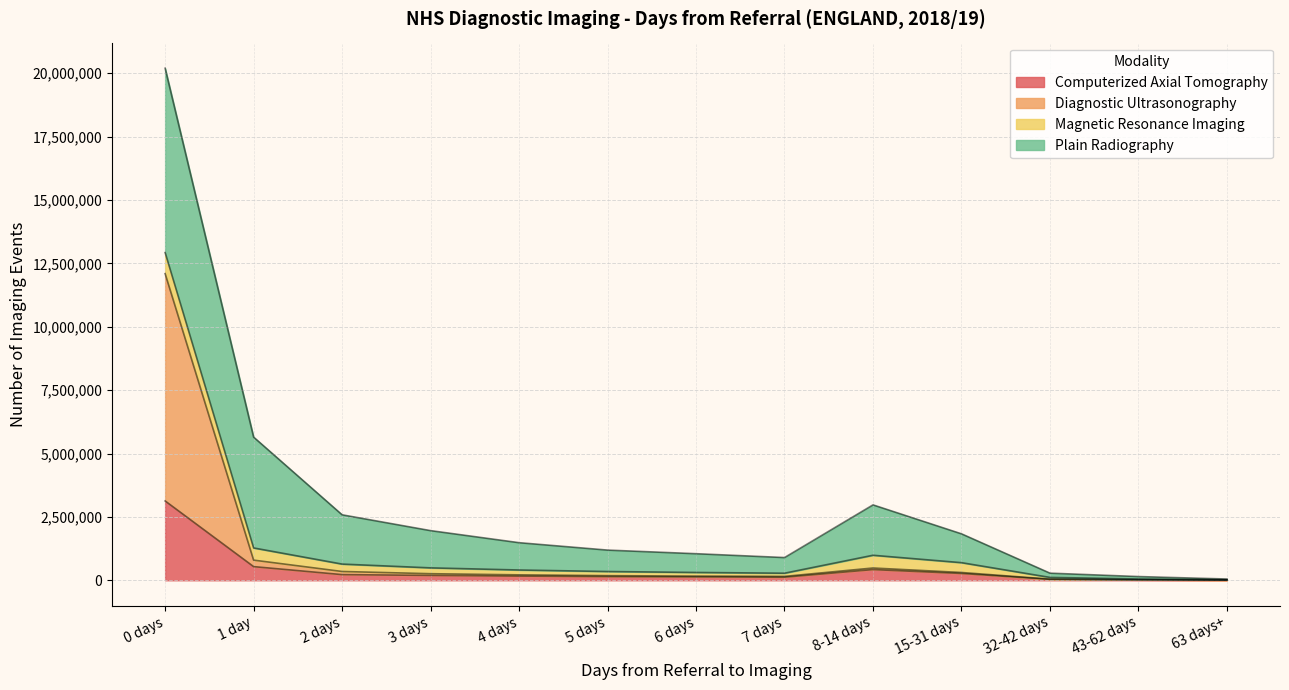

What is the total value across all series at 2 days?

2582545